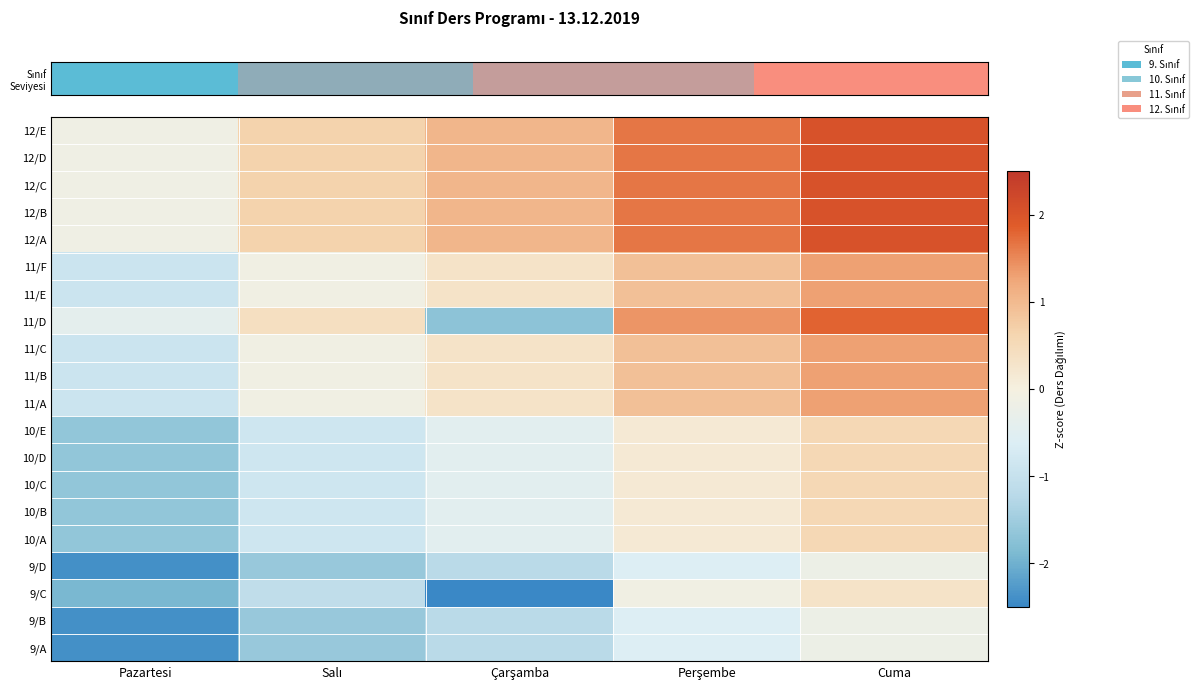

What is the total value across all series at Çarşamba?

-4.0